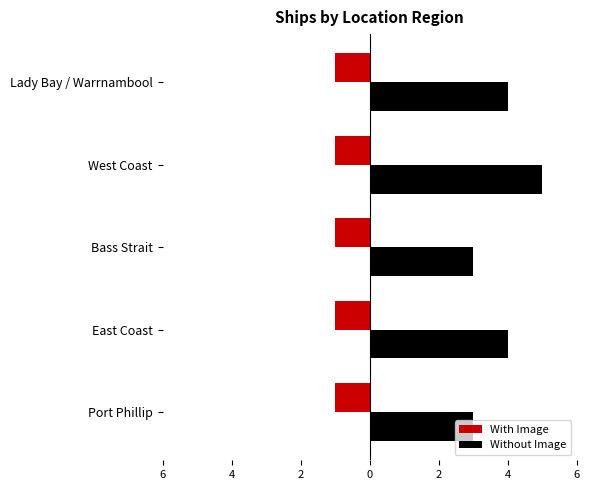

What are all the series names shown in the legend?

With Image, Without Image